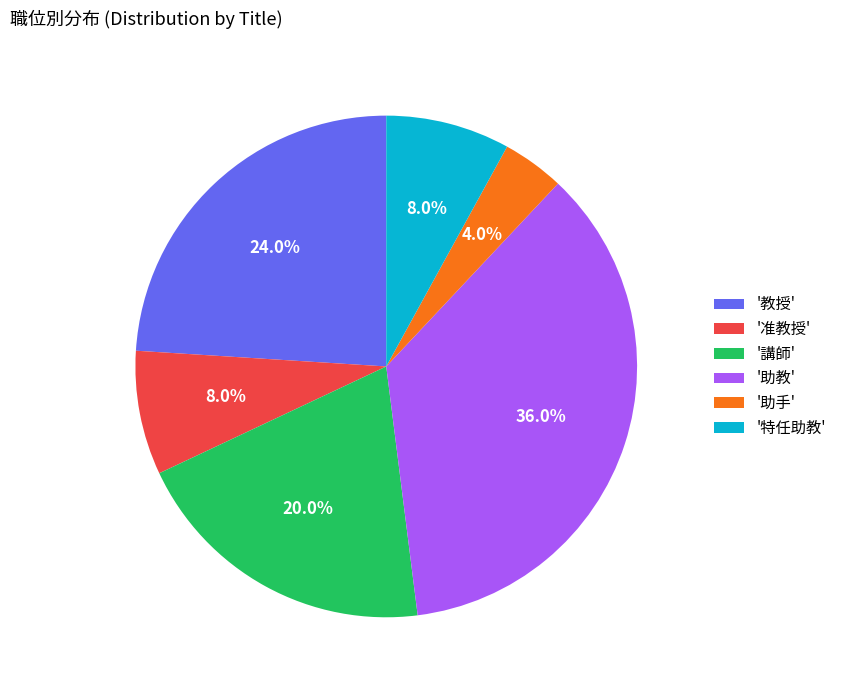

What portion of the pie excludes '准教授'?

92.0%